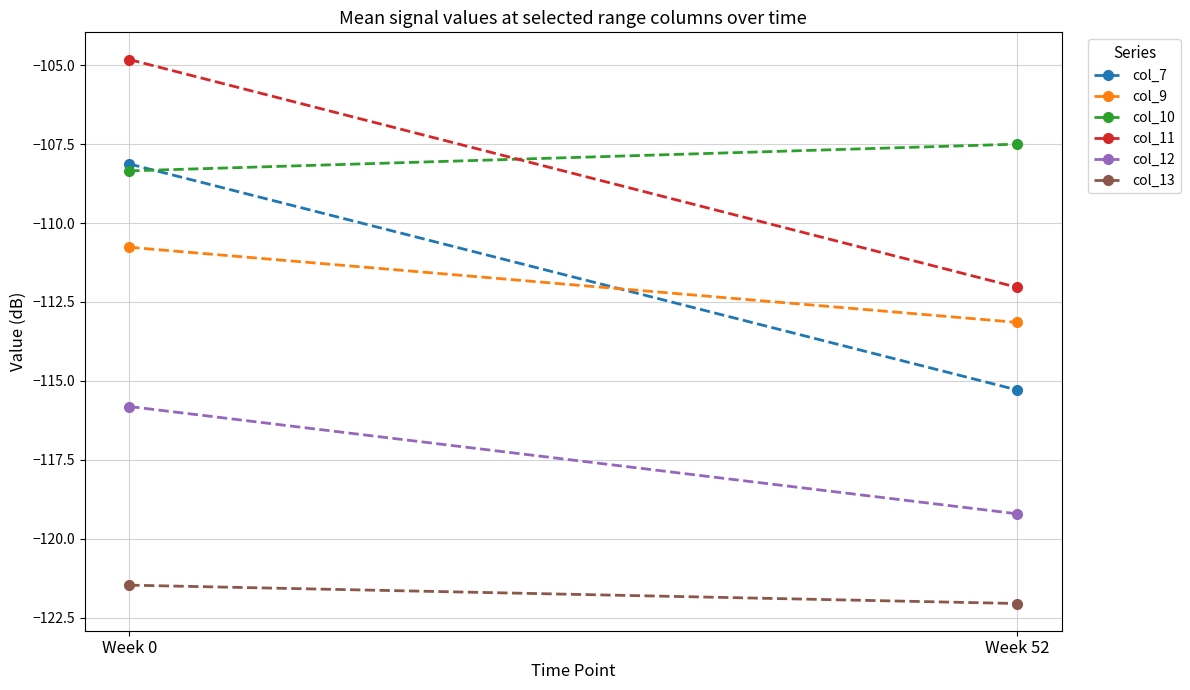

List the series in order of their peak value, lowest first.

col_13, col_12, col_9, col_7, col_10, col_11